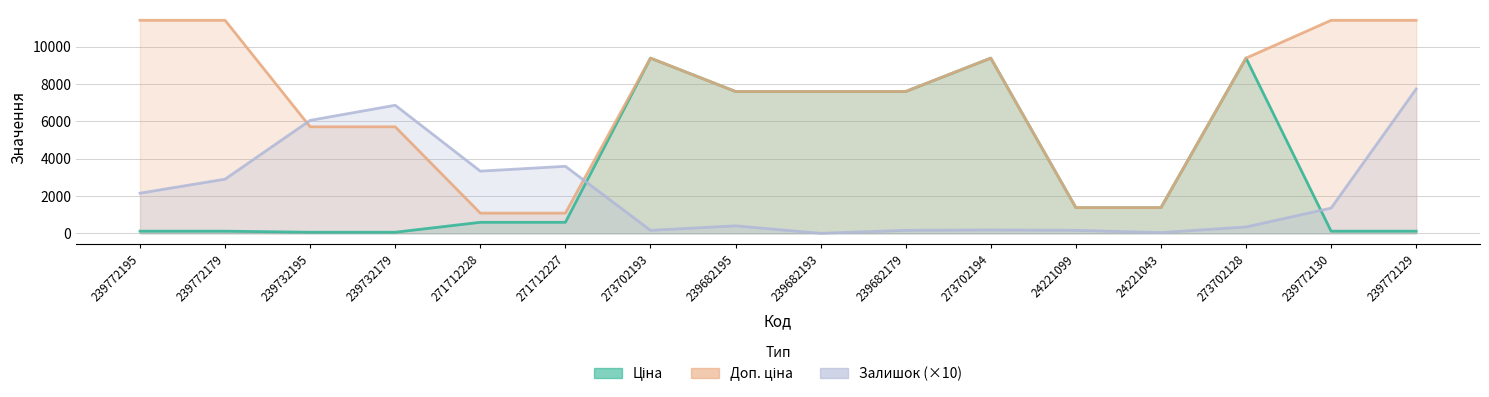

How many values in the Доп. ціна series exceed 7596?

10